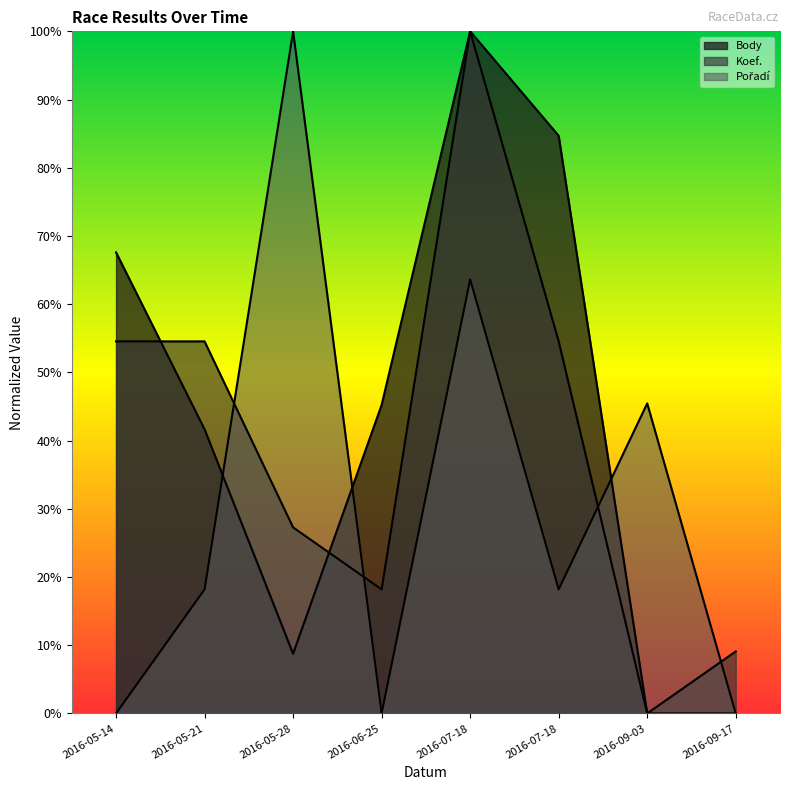

What is the highest value of the Body series?

1.0